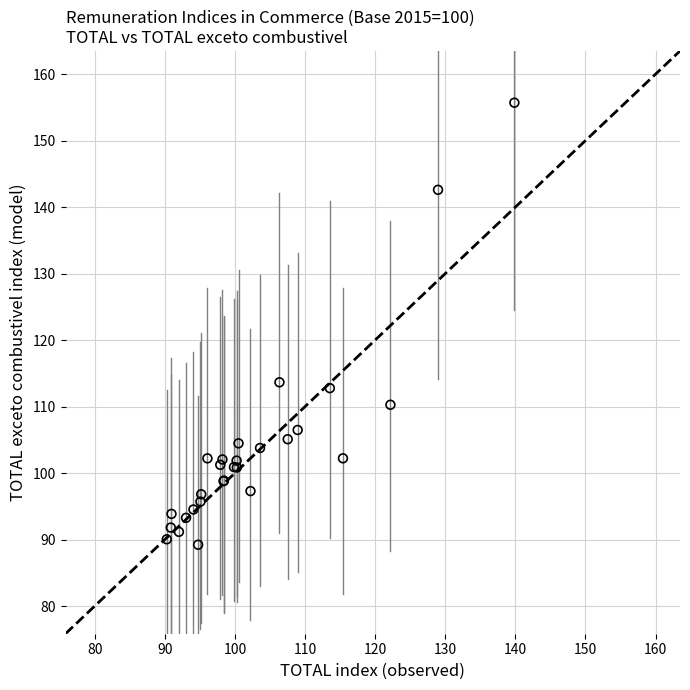

What Y value in the scatter plot is closest to 122?

113.7